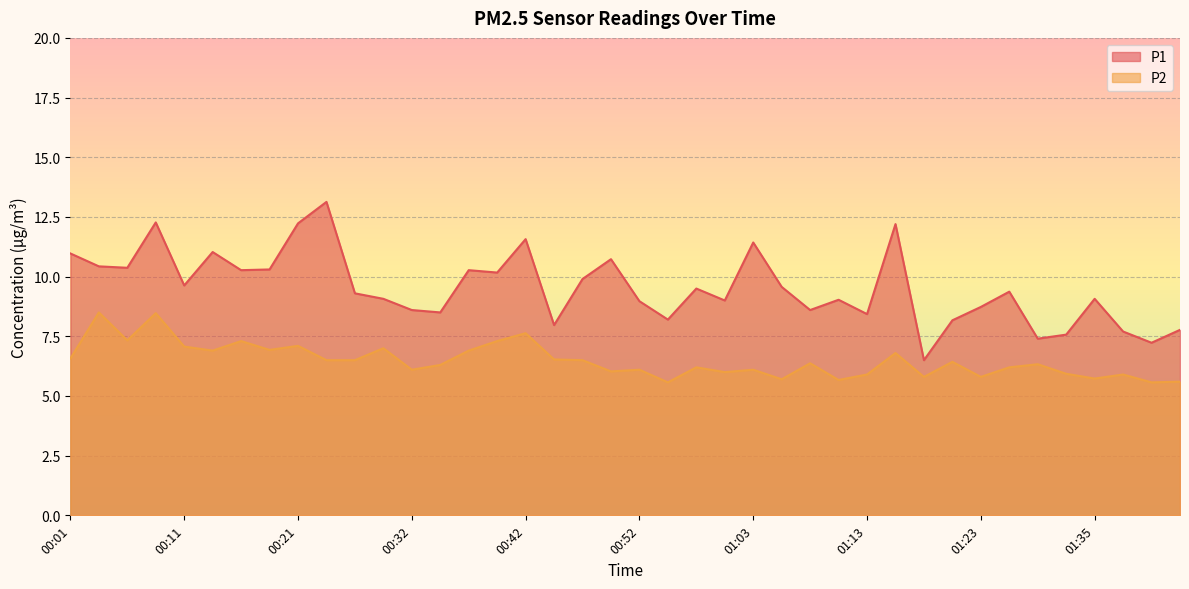

The value of P2 at 01:23 is 5.8. True or false?

True